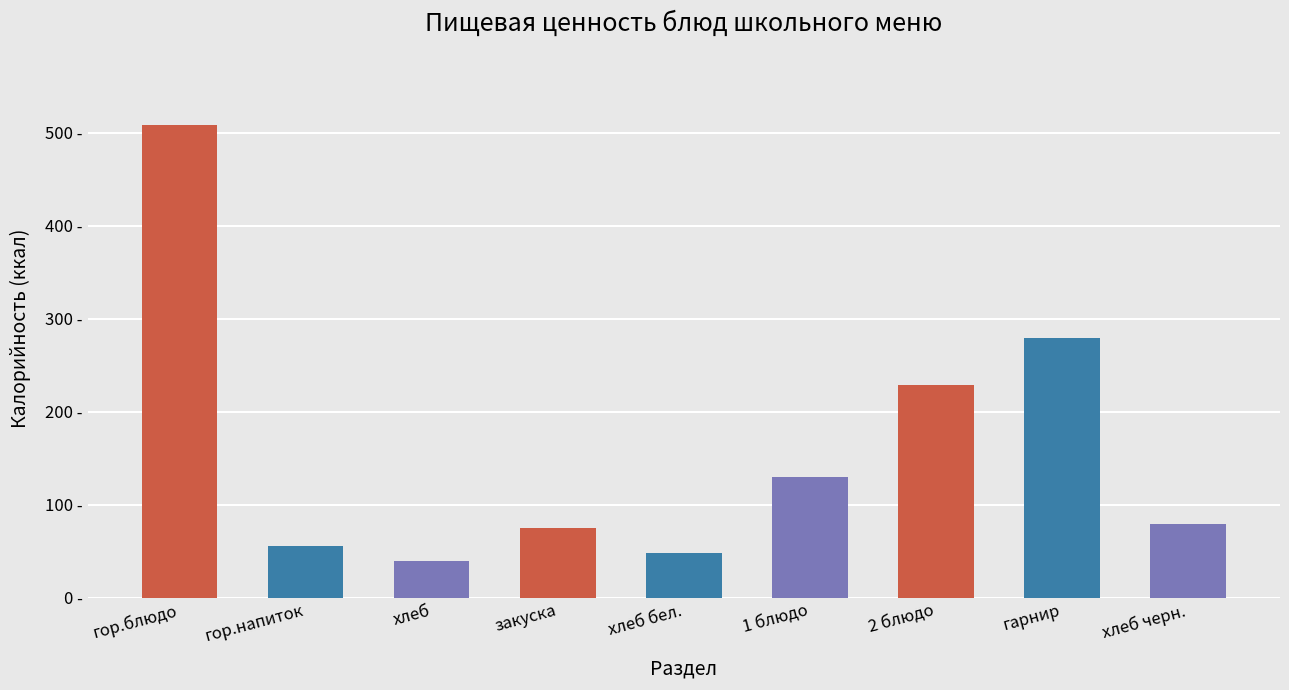

Rank the categories by value from lowest to highest.

хлеб, хлеб бел., гор.напиток, закуска, хлеб черн., 1 блюдо, 2 блюдо, гарнир, гор.блюдо